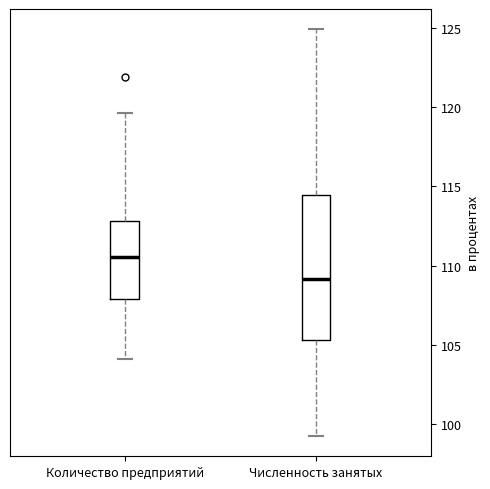

Which box has the lowest median line?

Численность занятых